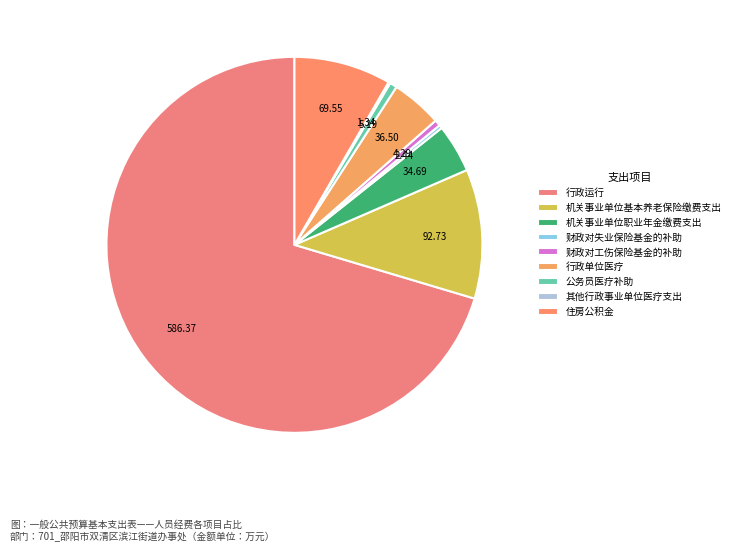

To the nearest percent, what is the difference between the largest and smallest slice percentages?

70%